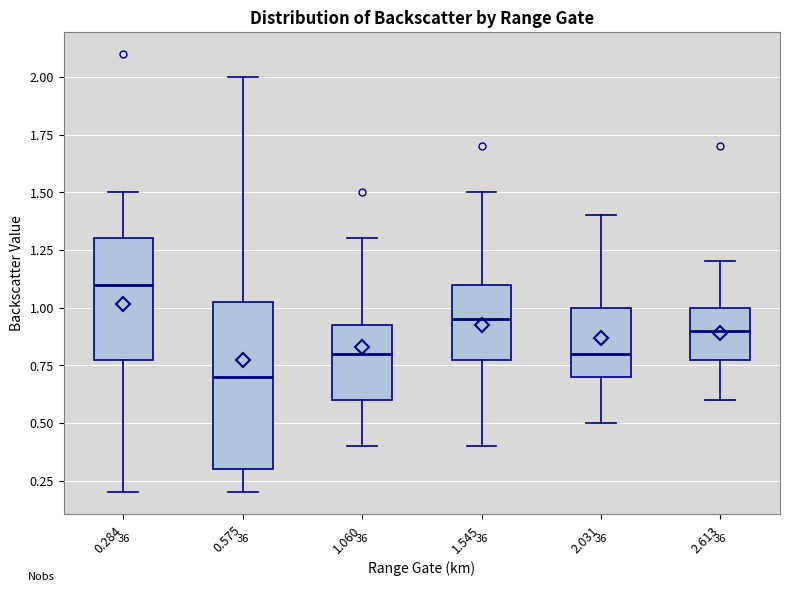

Comparing the boxes themselves (not the whiskers), which one is the tallest?

0.575